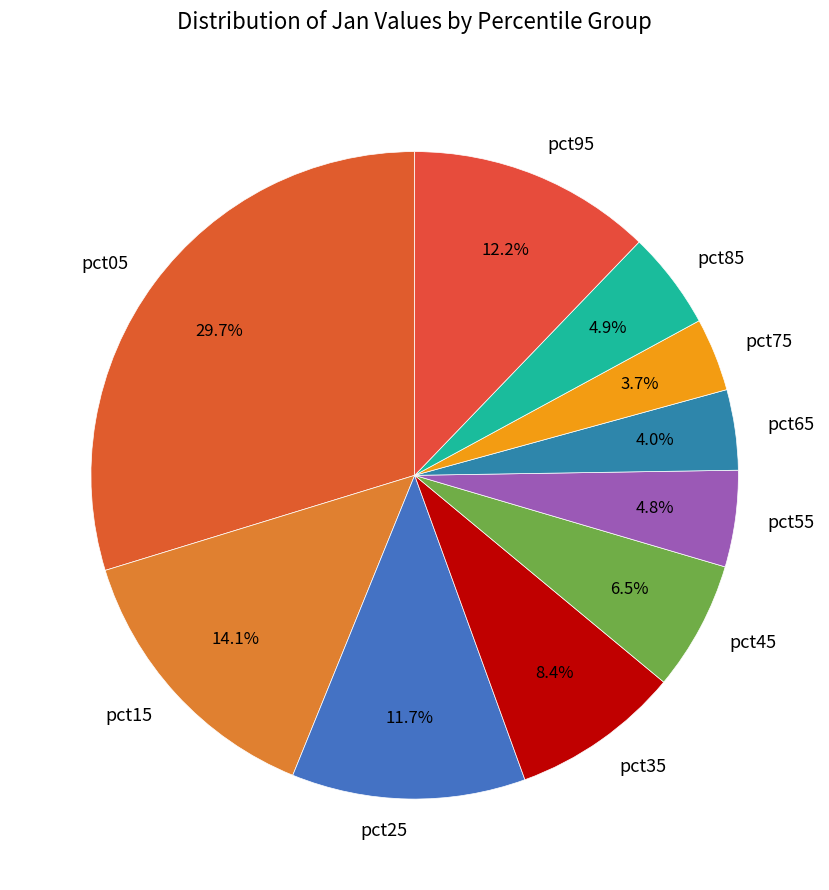

Count the number of slices in the pie.

10